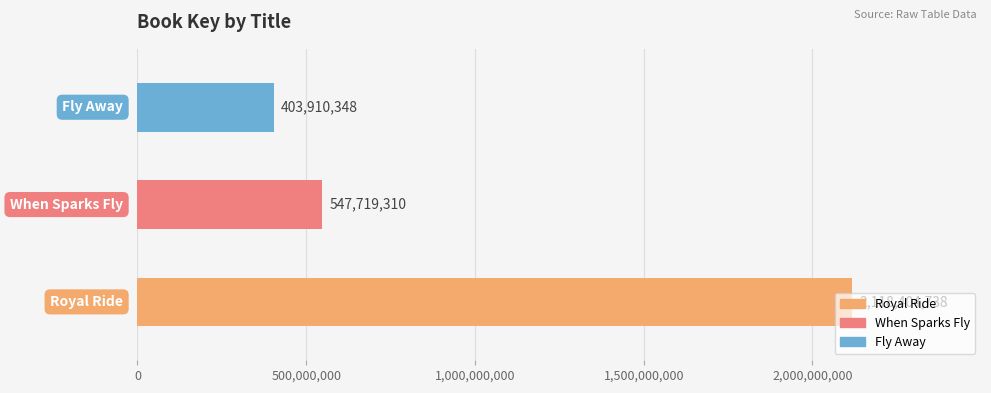

What is the sum of all values?

3070034396